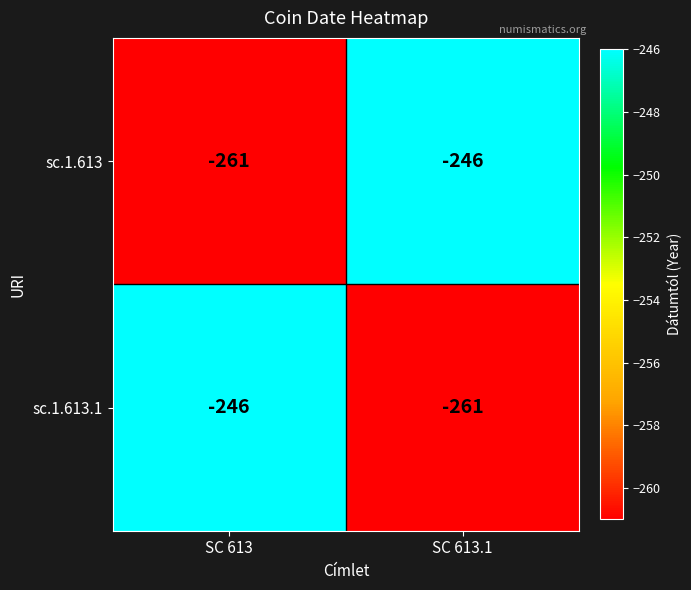

Where is sc.1.613 nearest to the value -253?

SC 613.1